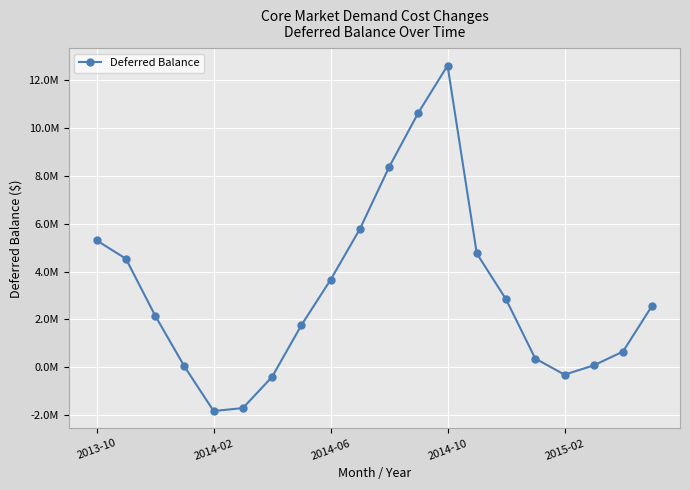

Is this an area chart (filled region under the line)?

No